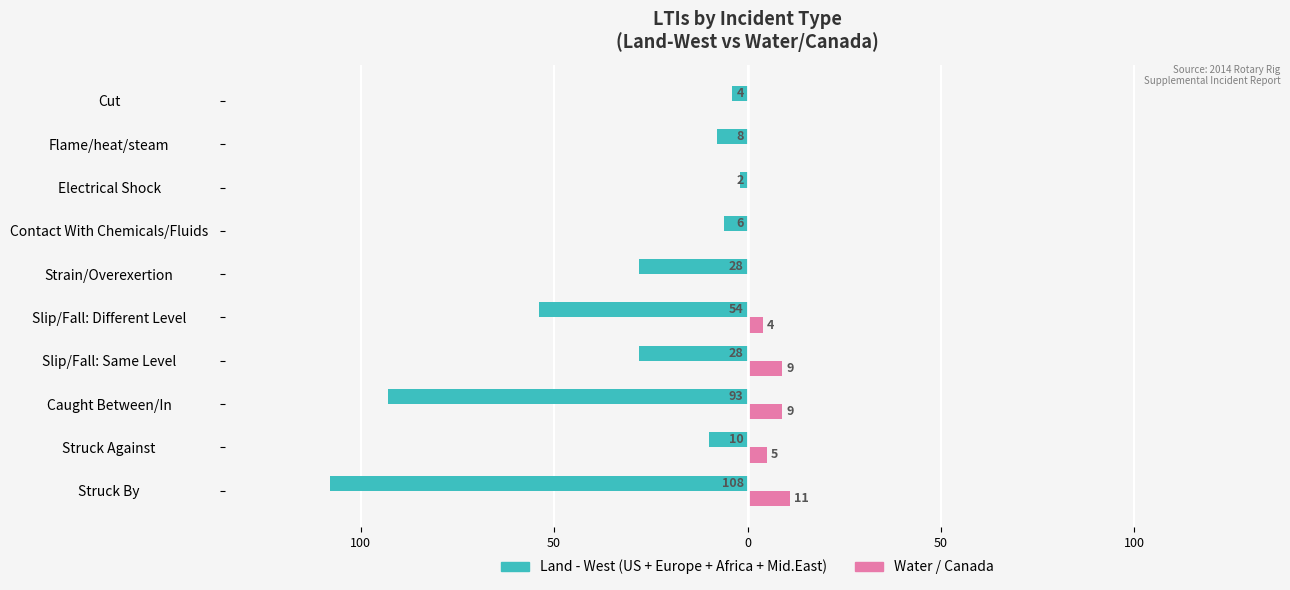

Reading right to left, list all the values displayed in this chart.

Land (West): -4	-8	-2	-6	-28	-54	-28	-93	-10	-108
Water/Canada: 0	0	0	0	0	4	9	9	5	11